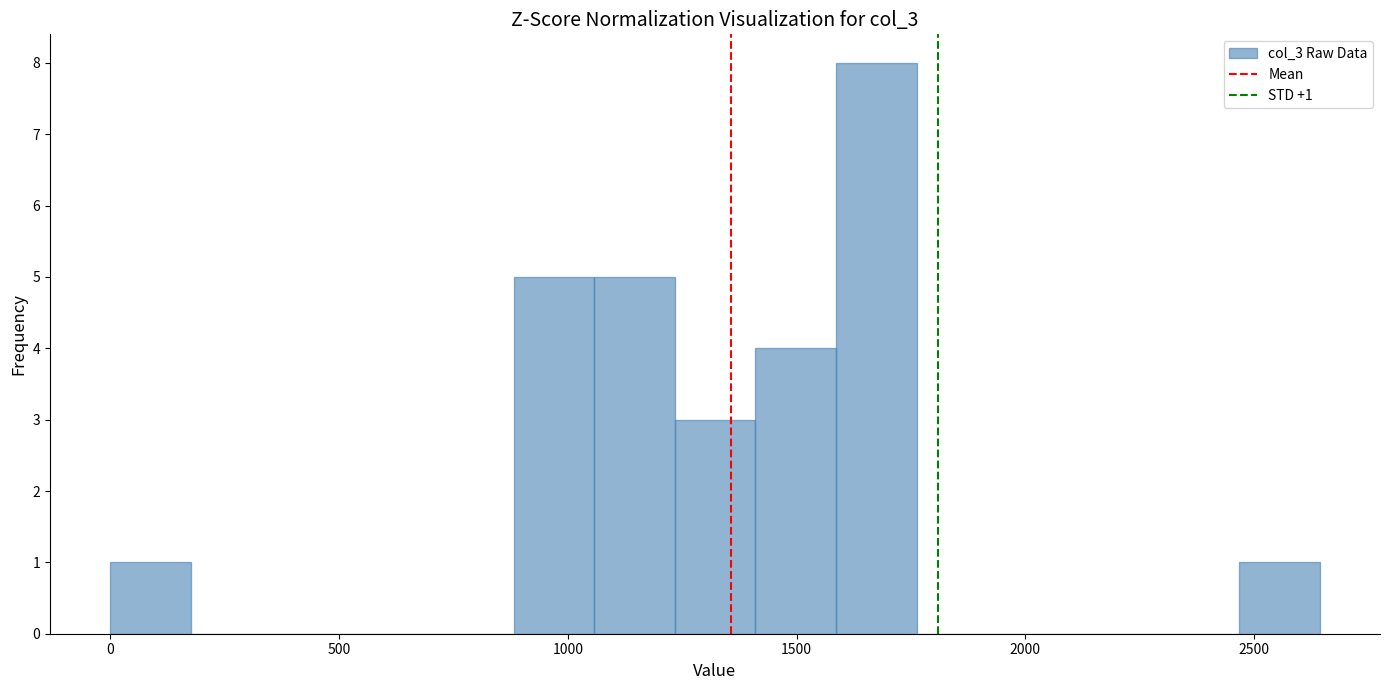

Read against the x-axis, roughly where is the centre of the tallest bar?

1650